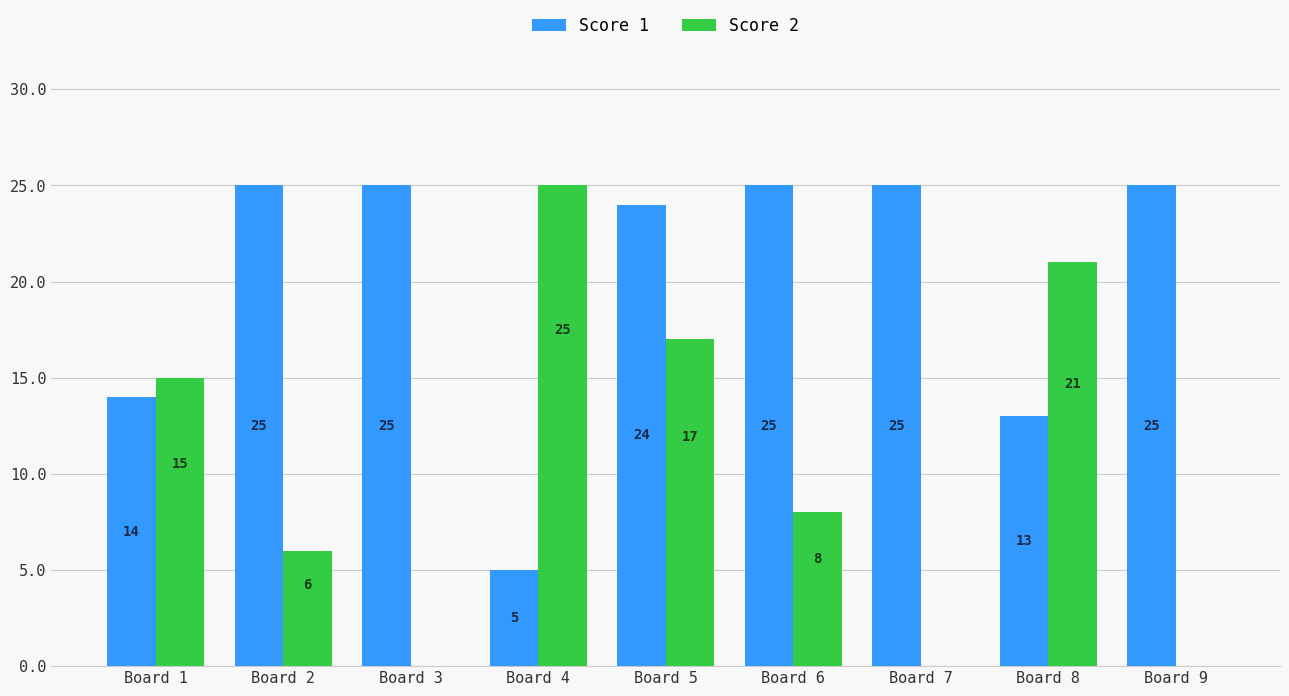

What is the greatest value displayed?

25